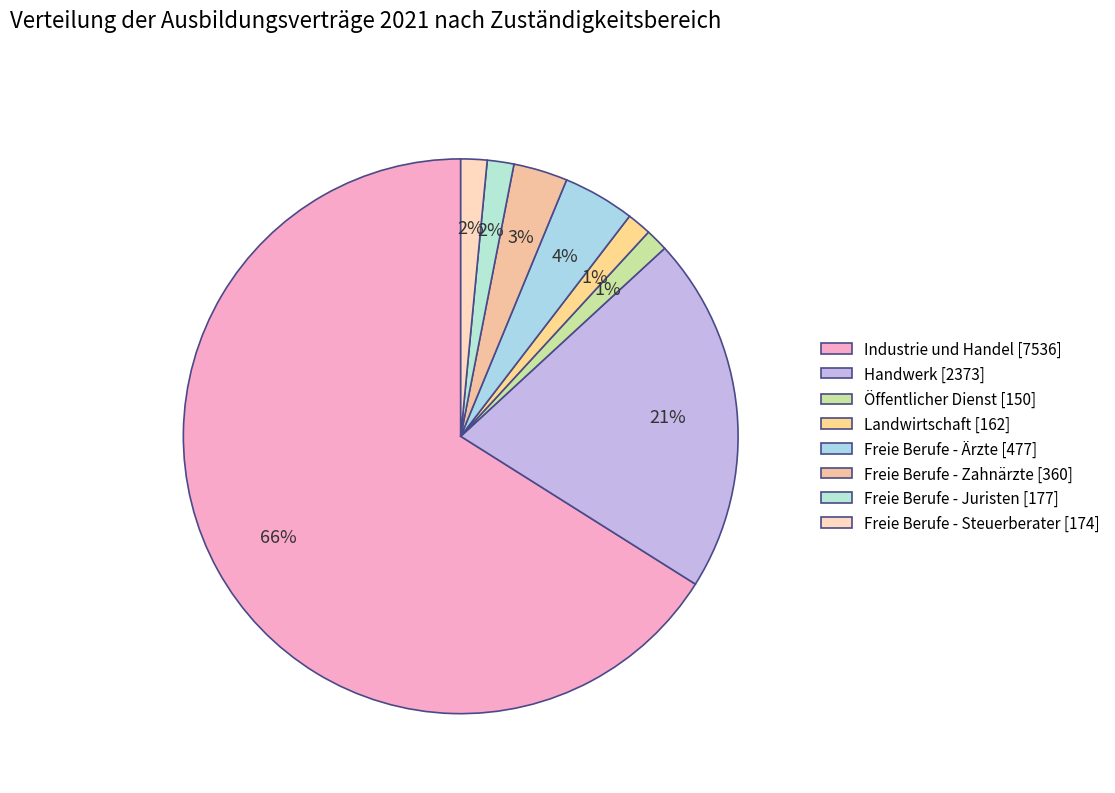

Is Industrie und Handel the majority of the pie?

Yes